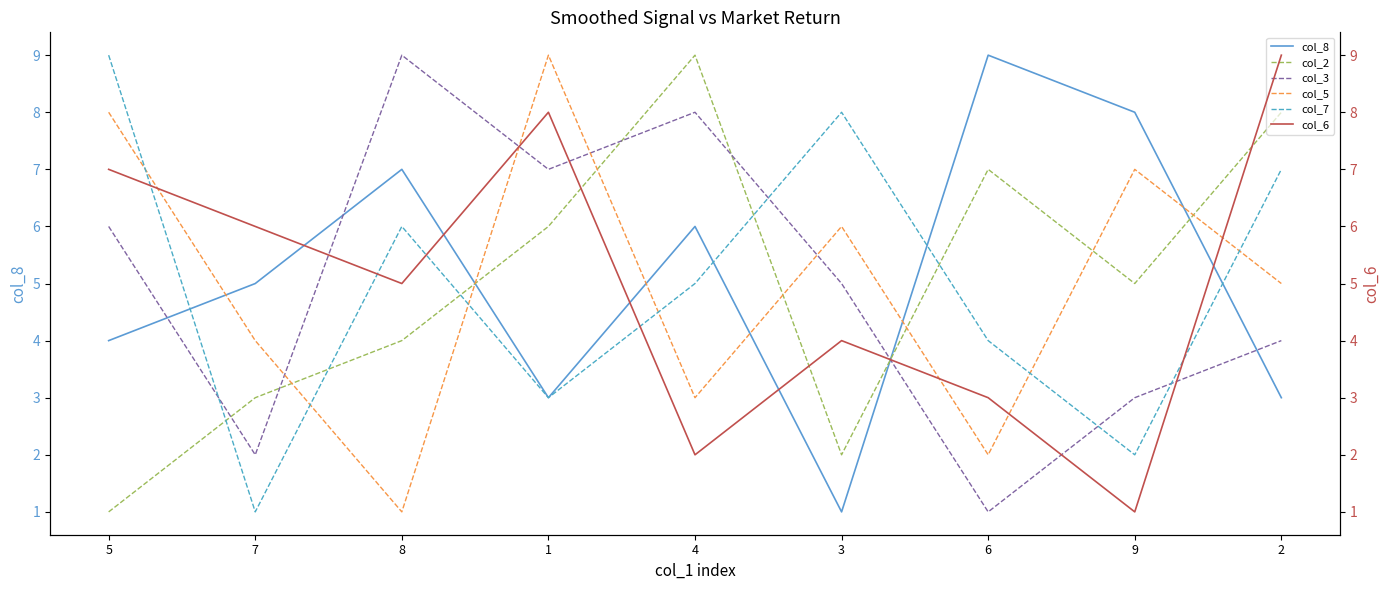

Which category has the highest value in the col_7 series?

5